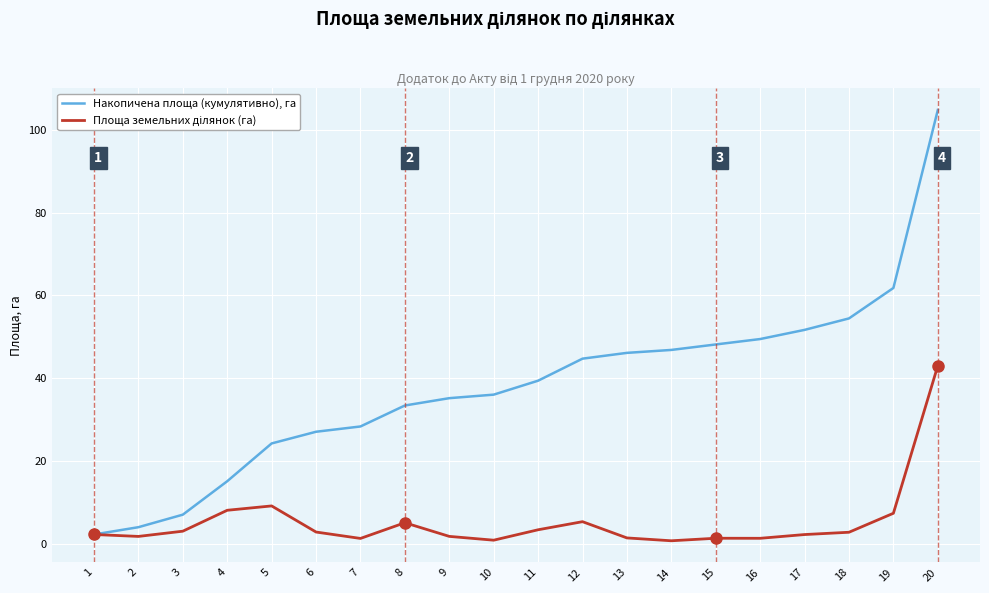

The value of Накопичена площа (кумулятивно), га at 7 is 28.3. True or false?

True